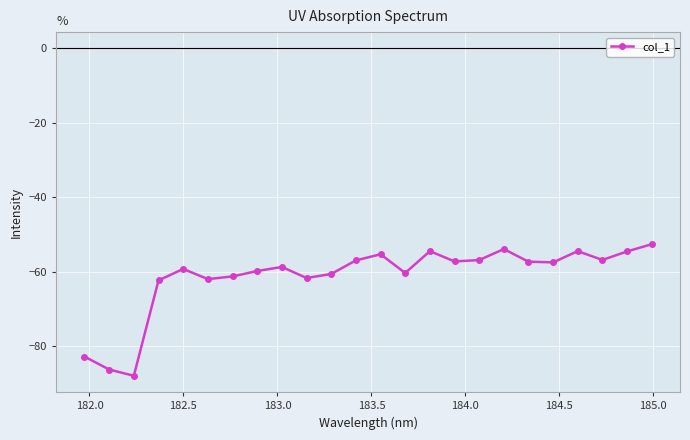

True or false: the data has more than 0 interior local peaks.

True